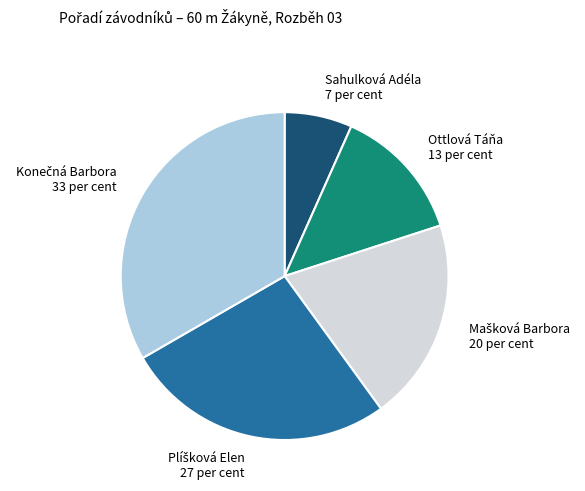

Which slice is the smallest?

Sahulková Adéla